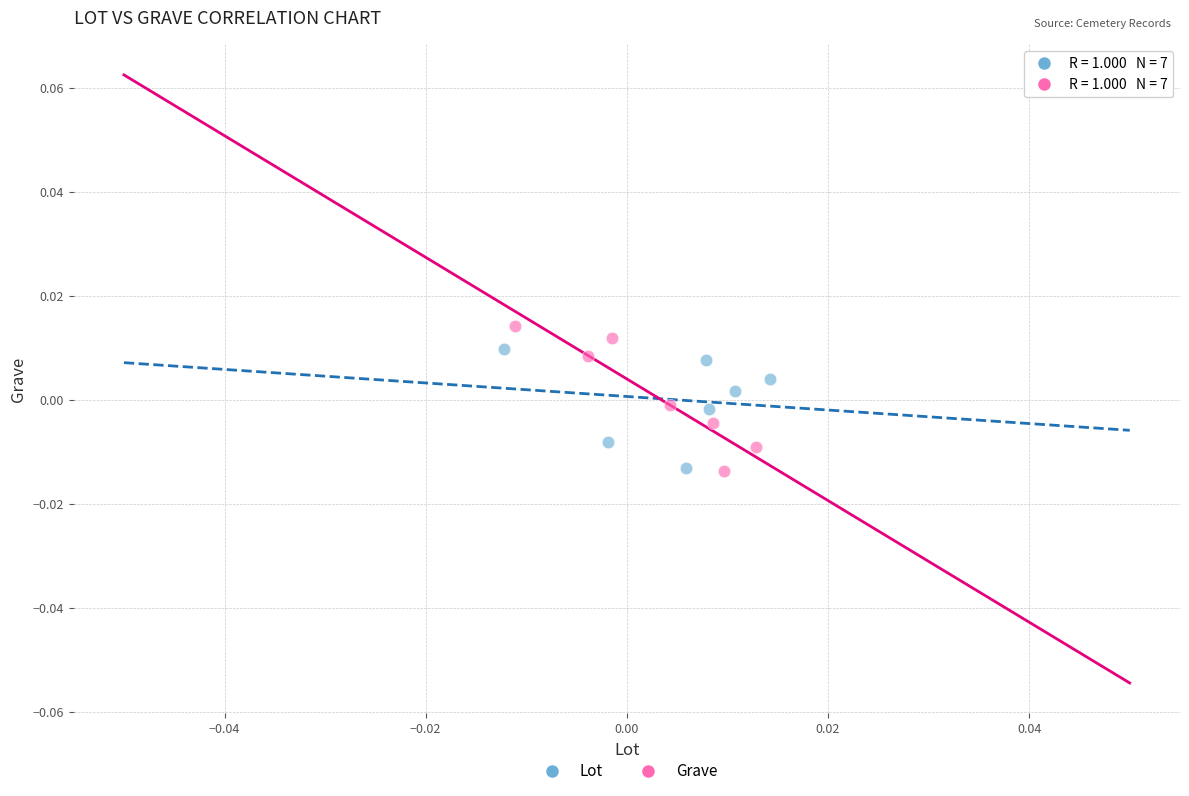

Which series has the largest Y range (max minus min)?

Grave